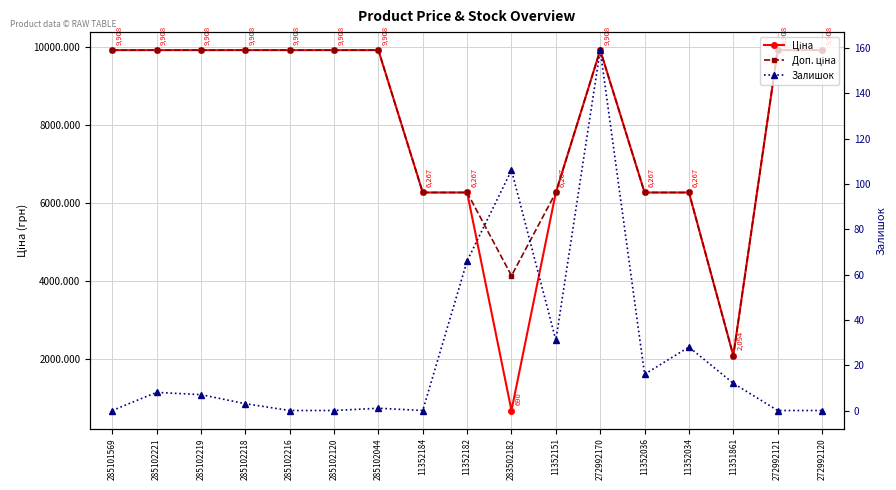

What is the difference between the second highest and second lowest values in the Доп. ціна series?

5770.7